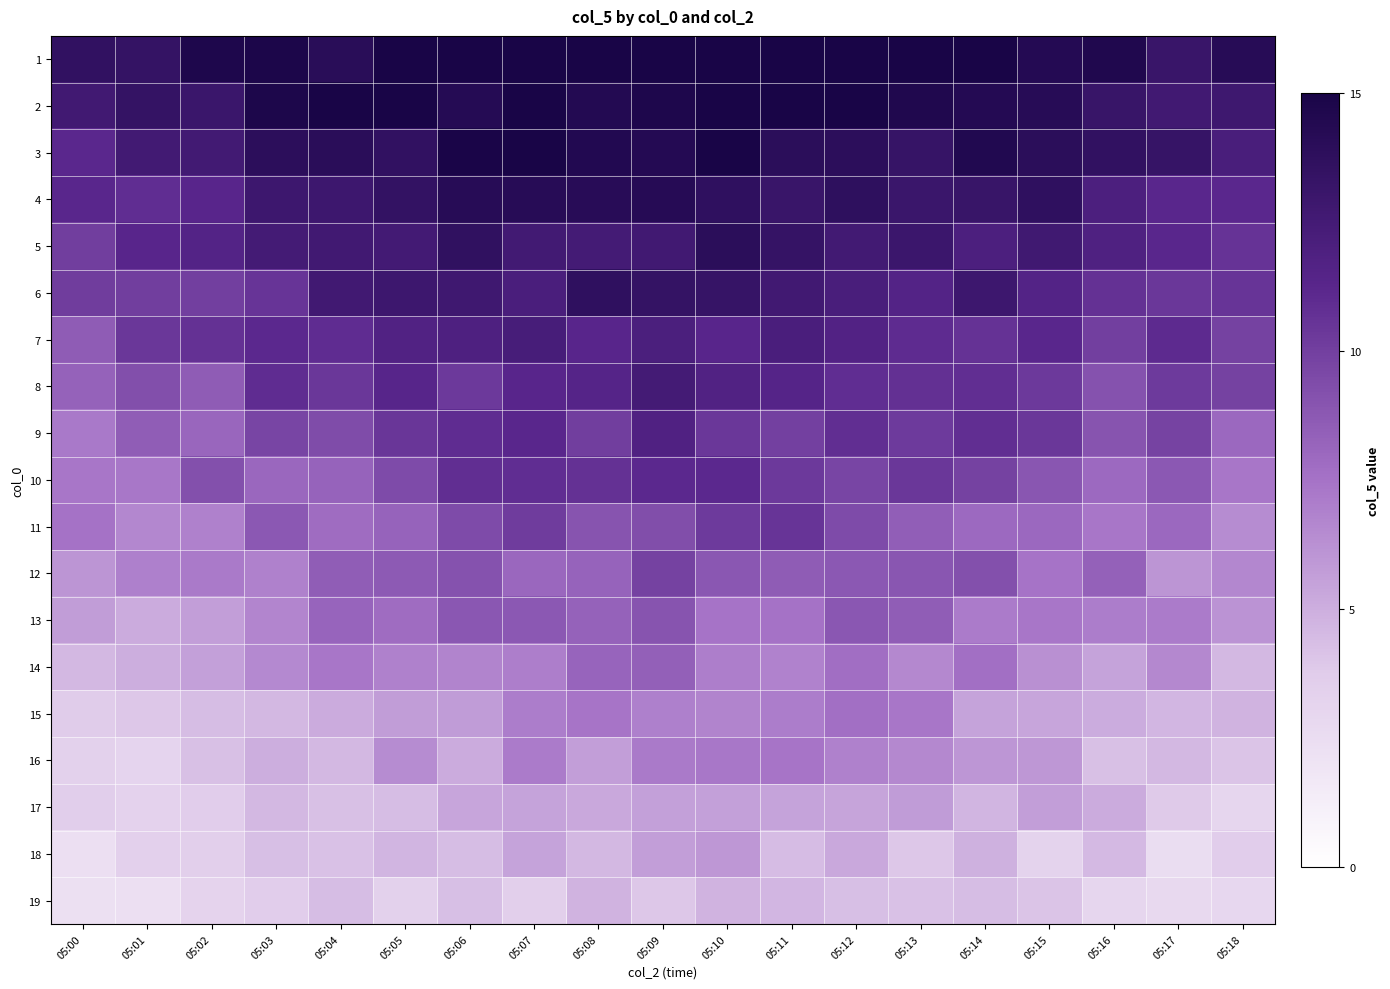

Which category has the highest value across all series?

05:05